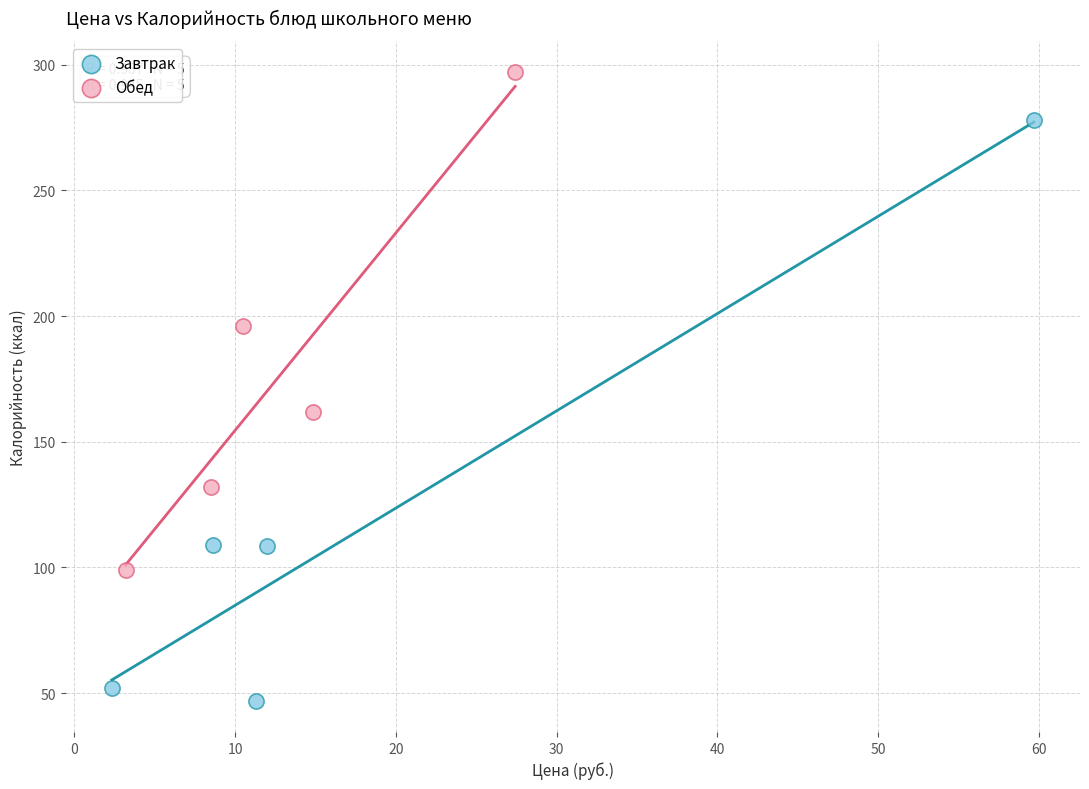

Which series has the widest spread of Y values?

Завтрак